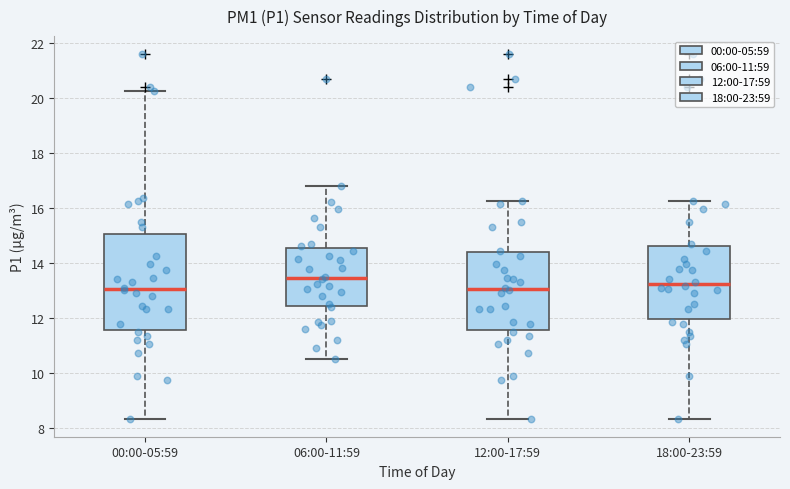

Reading left to right, read every box against the y-axis: the position of its median line, the range the box covers, and the ends of its whiskers. The values are not printed on the chart, so give them approximately, as read against the axis.

00:00-05:59: median 13.0, box 11.6 to 15.0, whiskers 8.4 to 20.2
06:00-11:59: median 13.4, box 12.4 to 14.6, whiskers 10.6 to 16.8
12:00-17:59: median 13.0, box 11.6 to 14.4, whiskers 8.4 to 16.2
18:00-23:59: median 13.2, box 12.0 to 14.6, whiskers 8.4 to 16.2